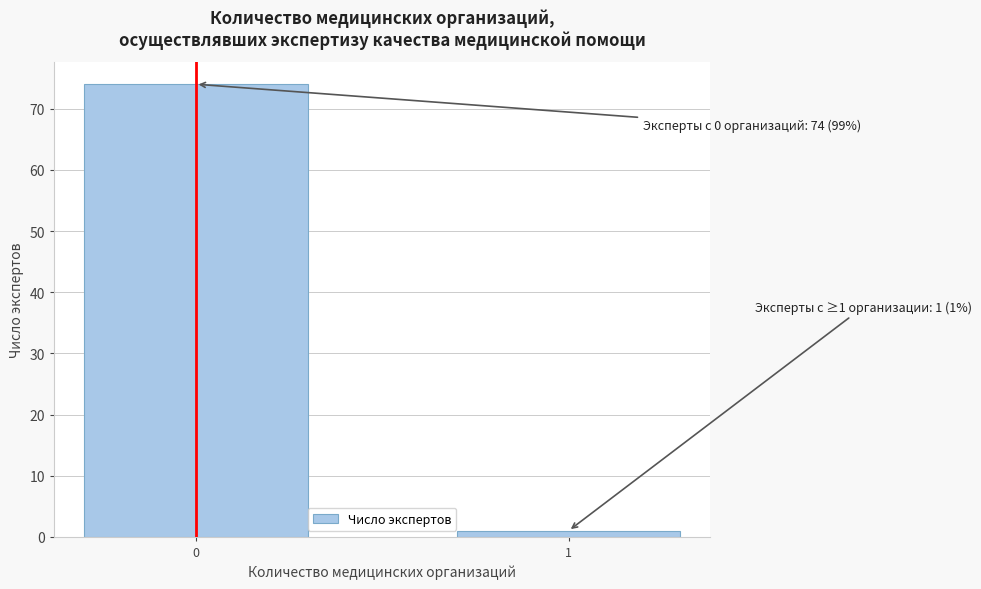

Reading left to right, transcribe all the data shown in this chart.

0=74	1=1